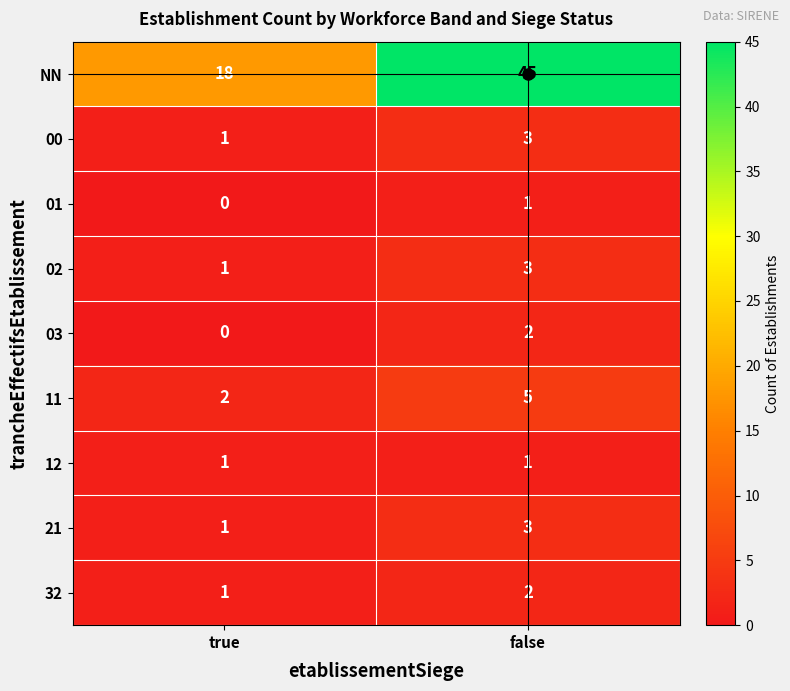

Is it true that 03 equals 1 at true?

False